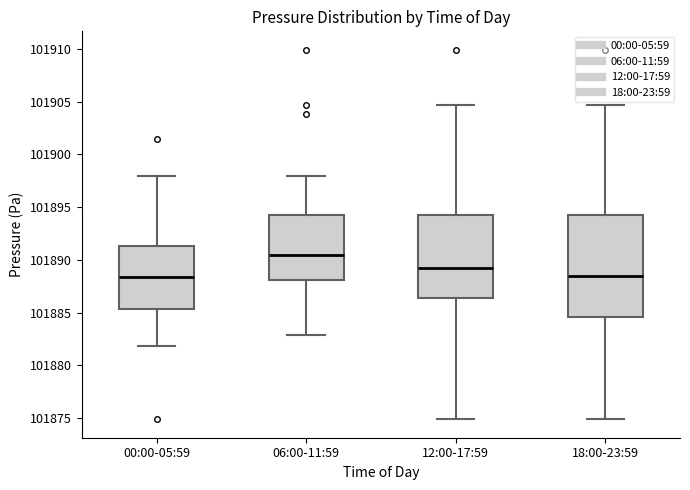

Where does the upper whisker of the box for 18:00-23:59 end on the y-axis? The values are not printed on the chart, so give them approximately, as read against the axis.

101904.5